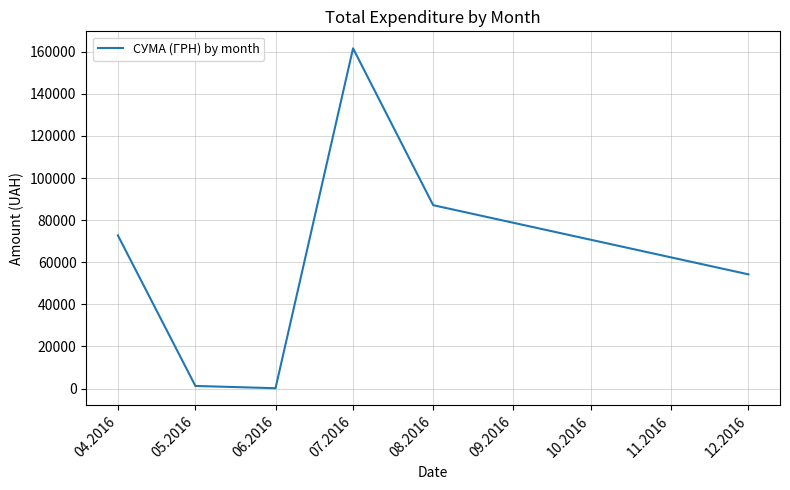

Where is the data nearest to the value 80895?

08.2016